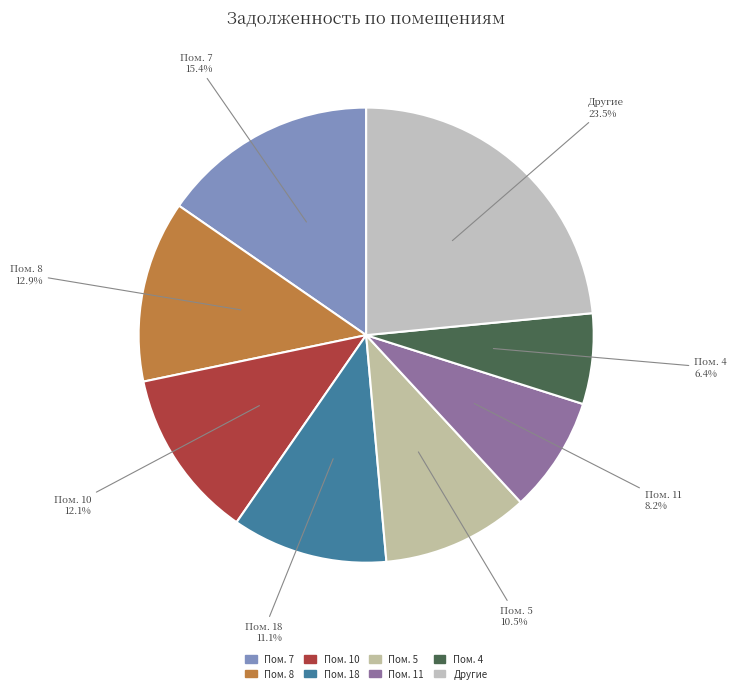

Which slice is the largest?

Другие 23.5%